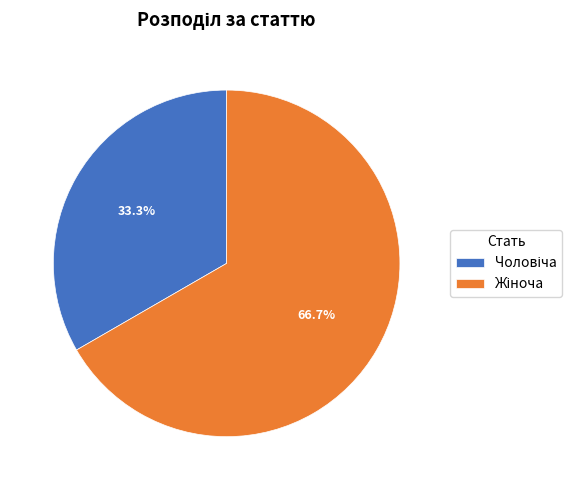

Is there any slice that represents more than half of the pie?

Yes